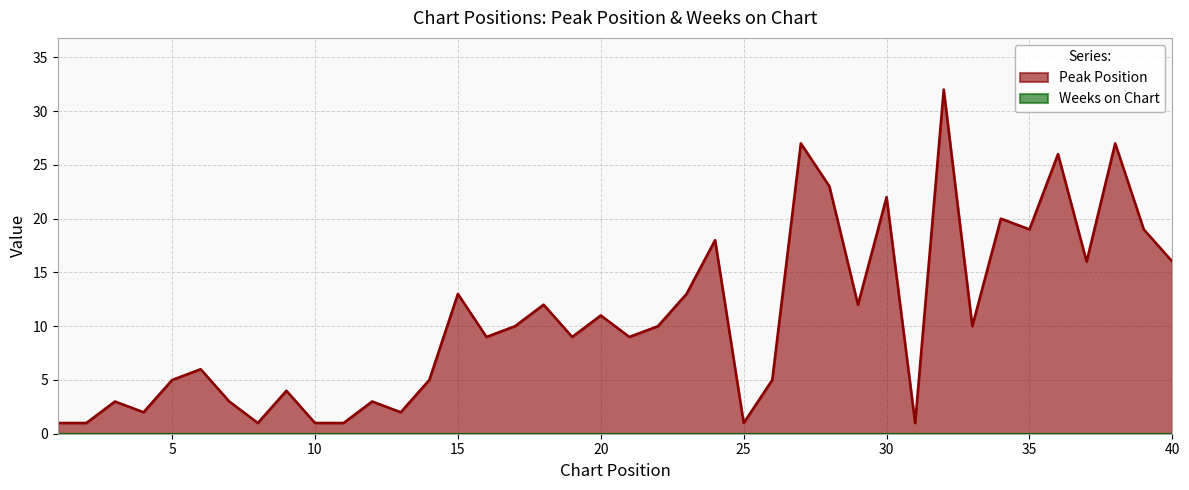

At which category does the data reach its first local peak?

3